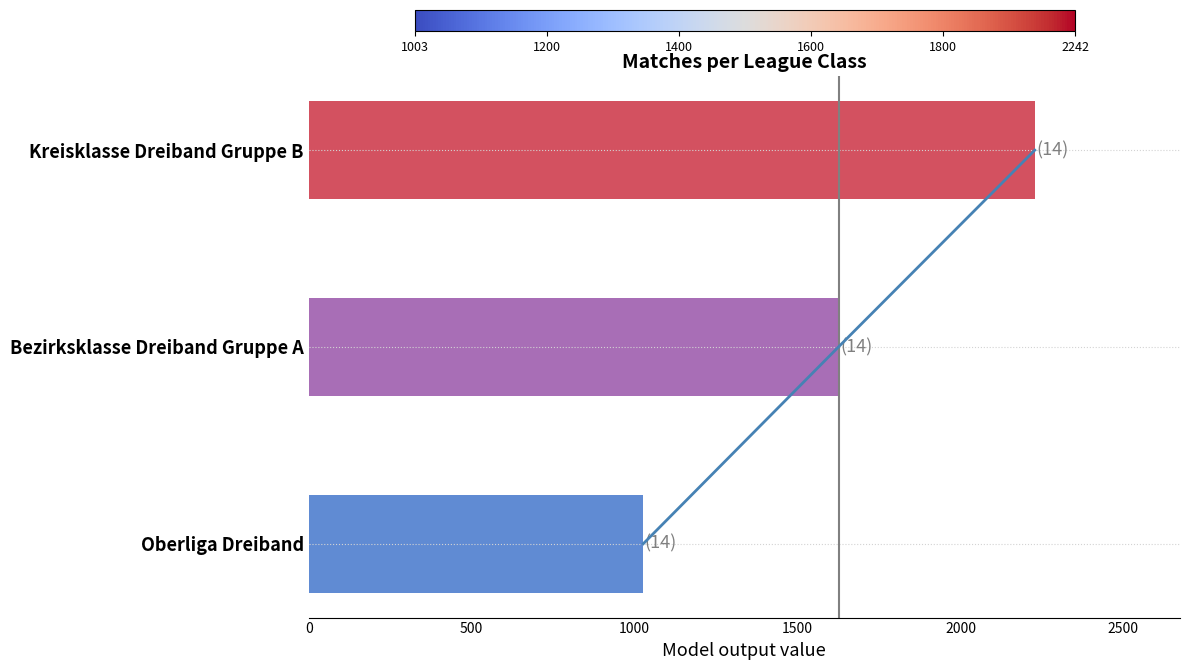

What is the smallest value displayed?

1026.5